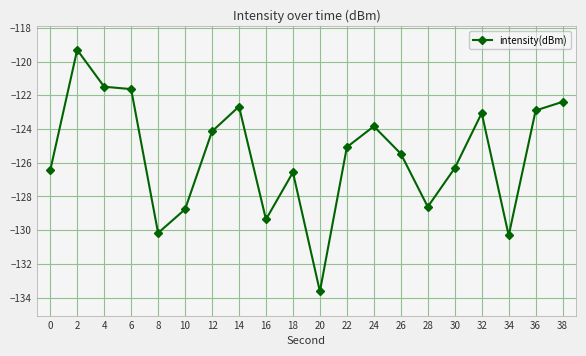

What is the greatest value displayed?

-119.3